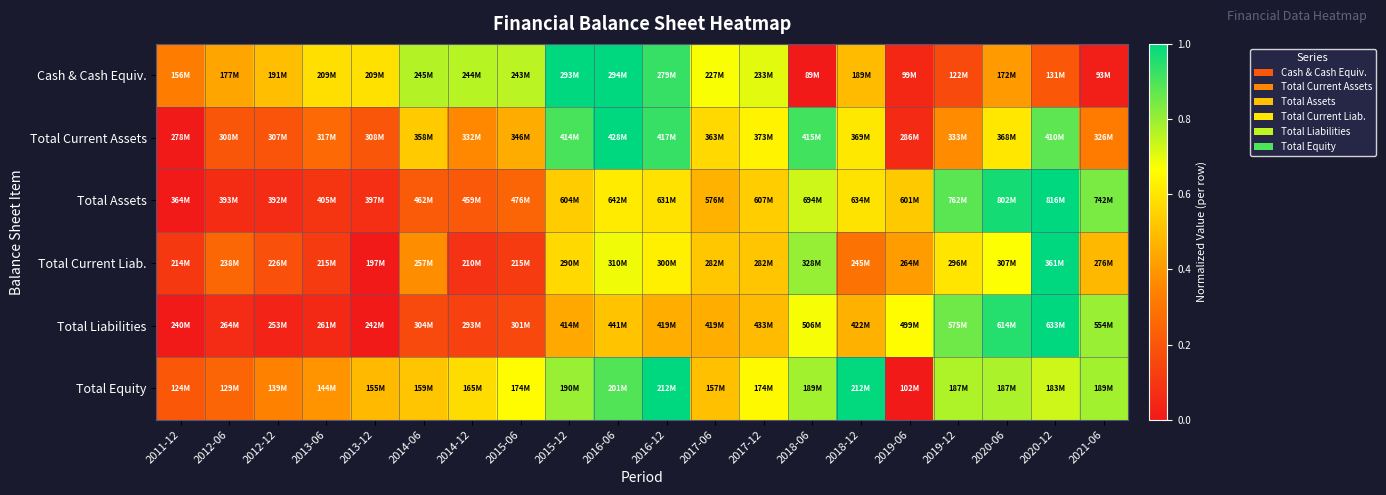

Rank the series by their maximum value, from lowest to highest.

Cash & Cash Equiv., Total Current Assets, Total Assets, Total Current Liab., Total Liabilities, Total Equity